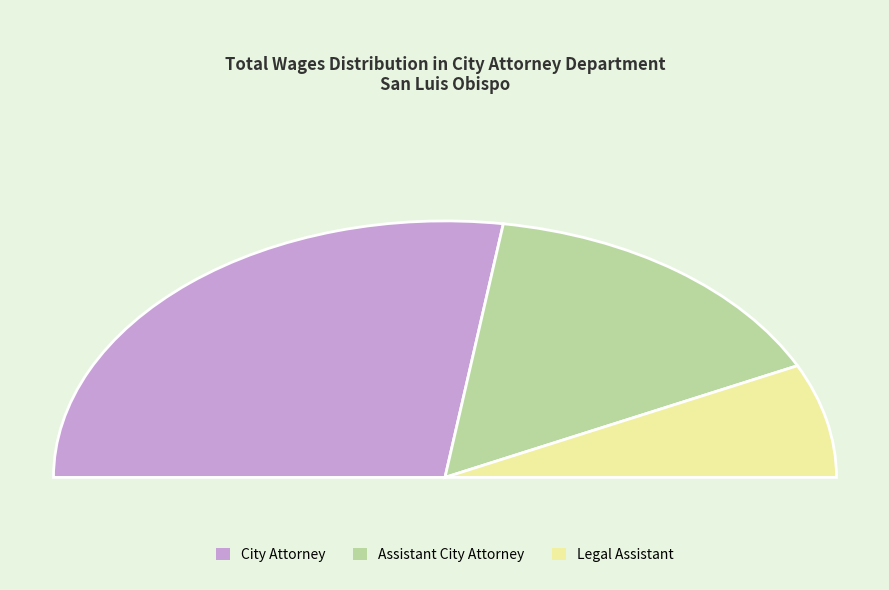

What percentage is NOT represented by City Attorney?

45.2%